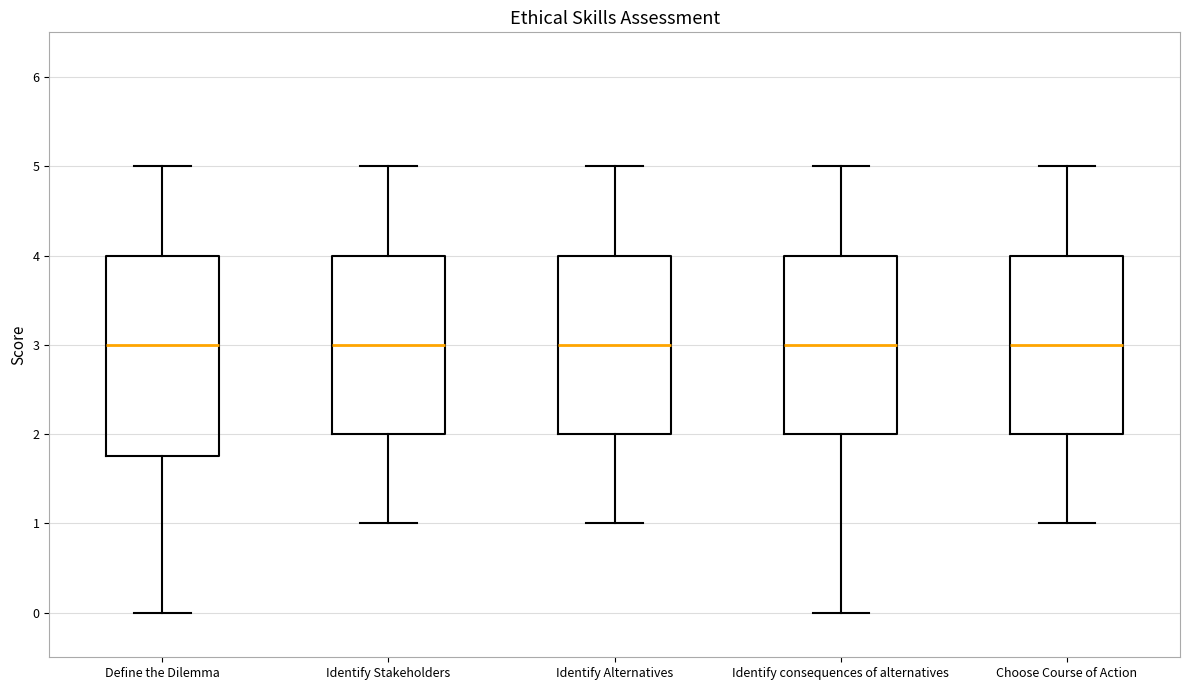

Where does the lower whisker of the box for Choose Course of Action end on the y-axis? The values are not printed on the chart, so give them approximately, as read against the axis.

1.0